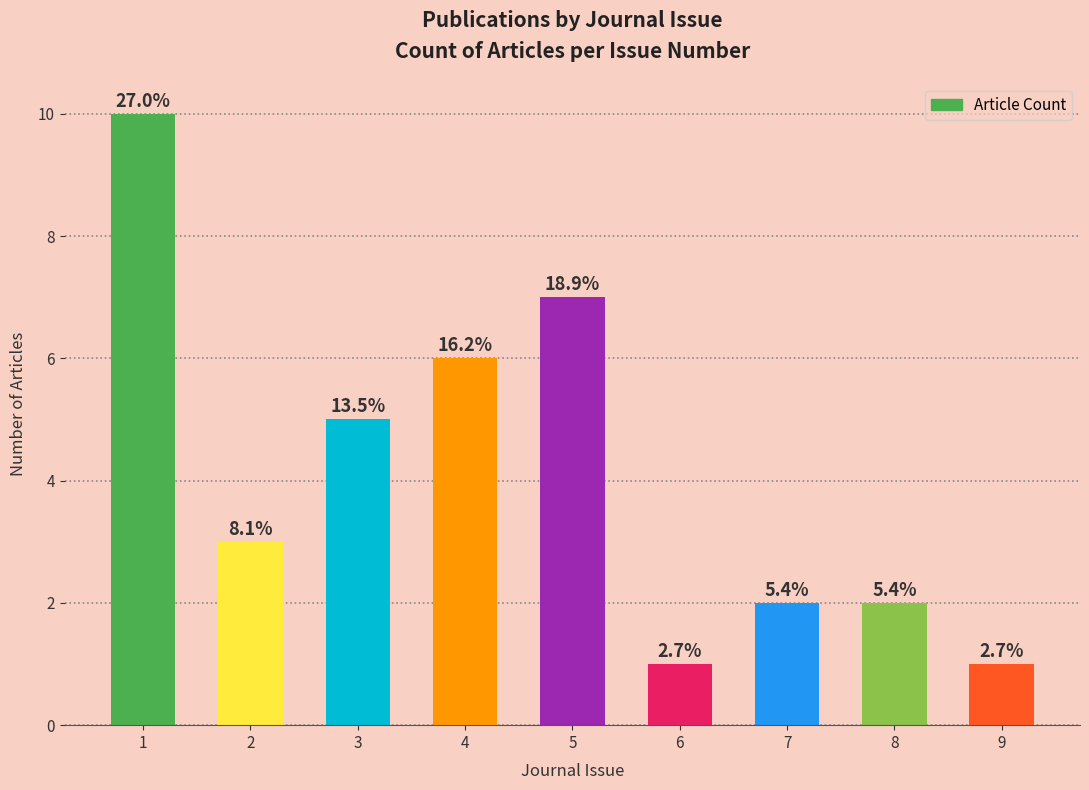

Reading left to right, extract all data points from this chart.

10	3	5	6	7	1	2	2	1